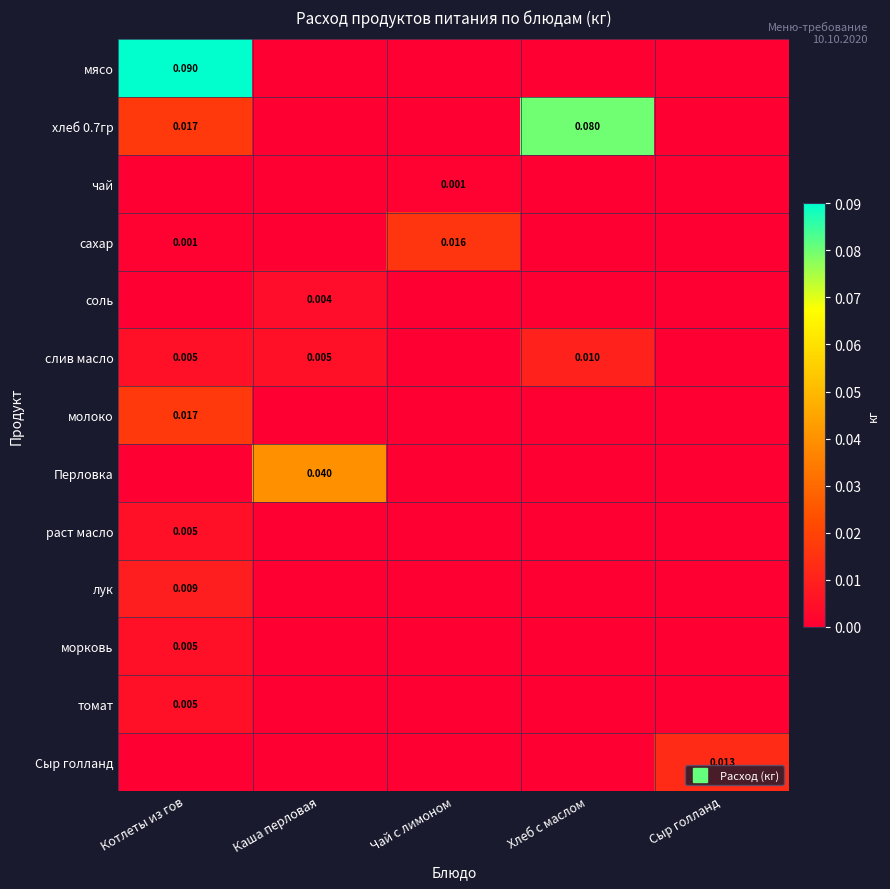

What is the maximum value shown in the chart?

0.1